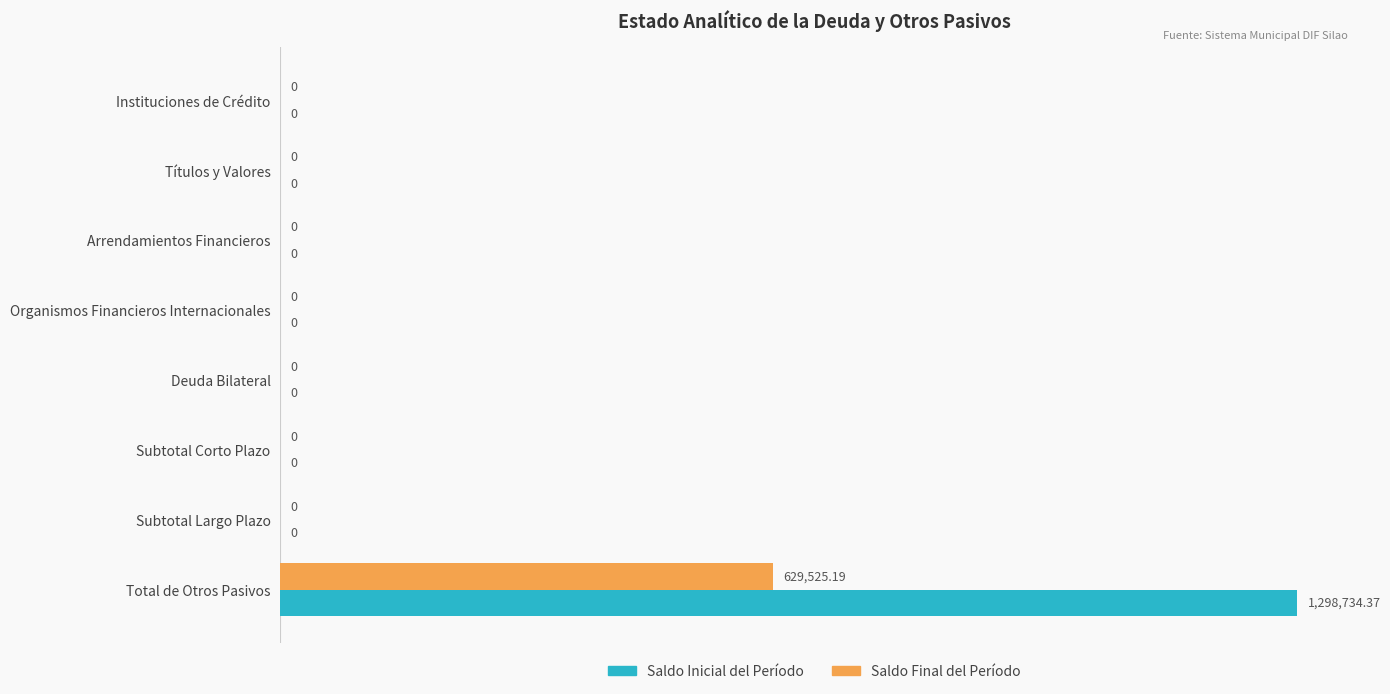

What are all the series names shown in the legend?

Saldo Inicial del Período, Saldo Final del Período